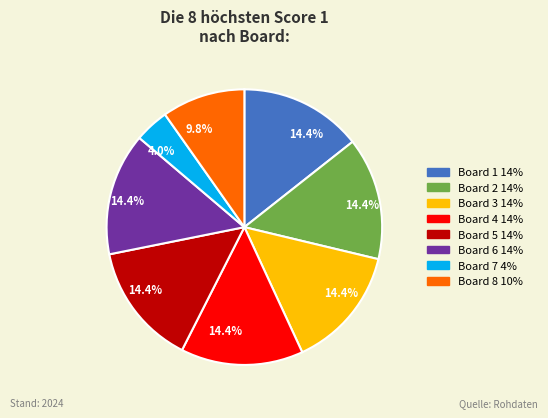

Does any single category account for the majority?

No